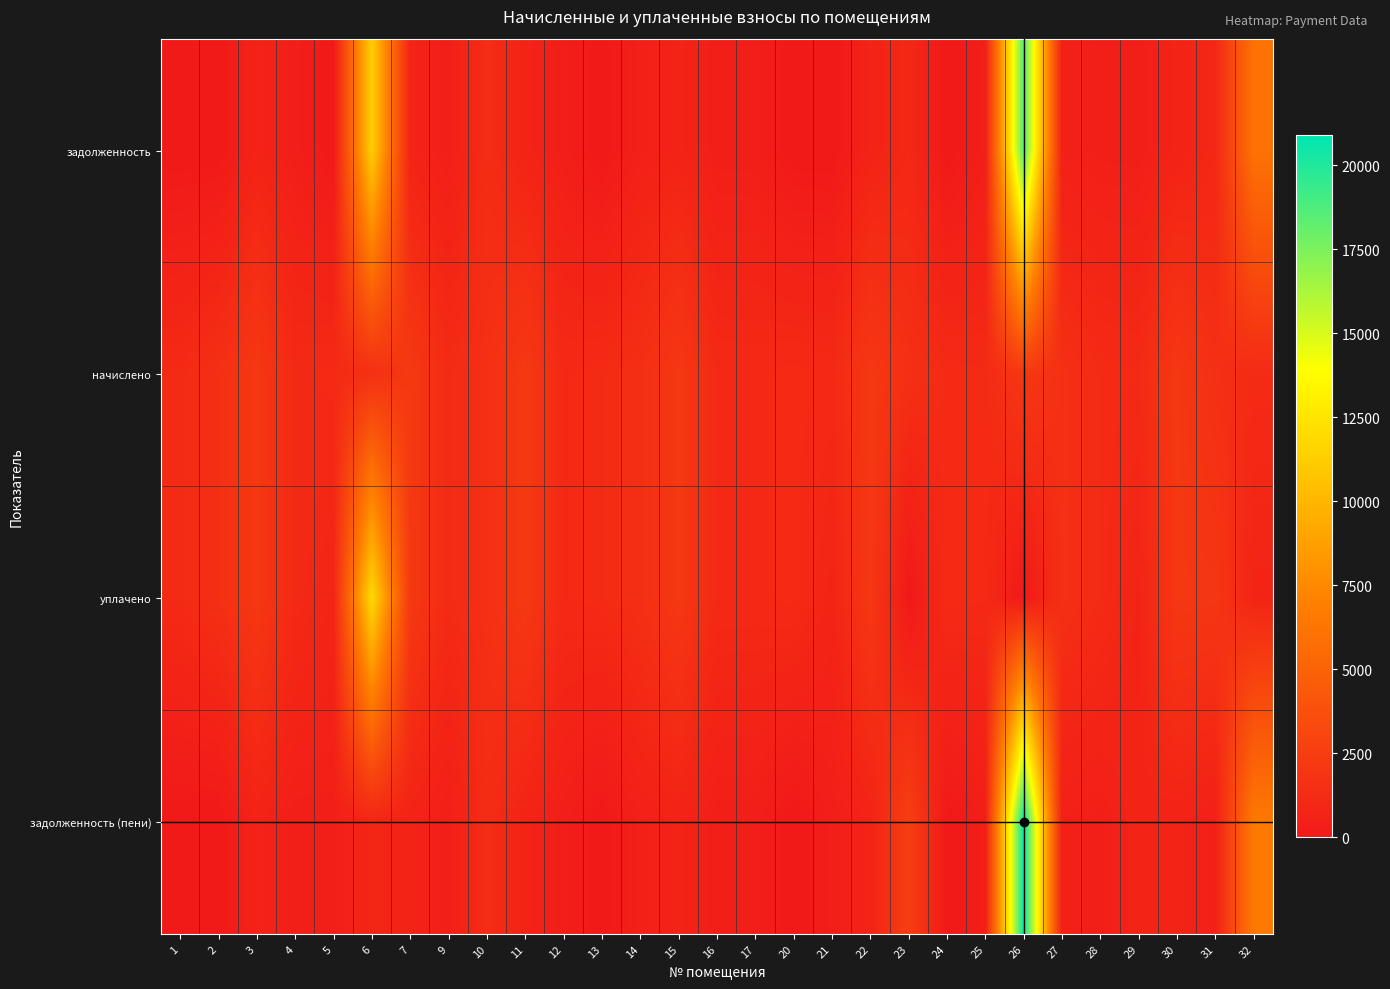

At which category does the chart reach its minimum across all series?

1